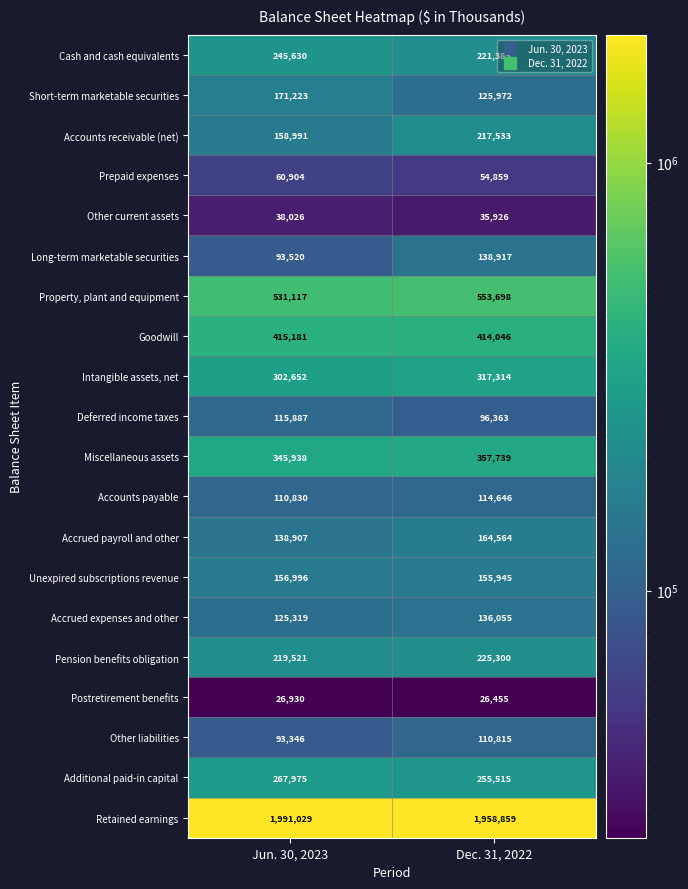

Between Jun. 30, 2023 and Dec. 31, 2022, which series saw the biggest shift?

Accounts receivable (net)